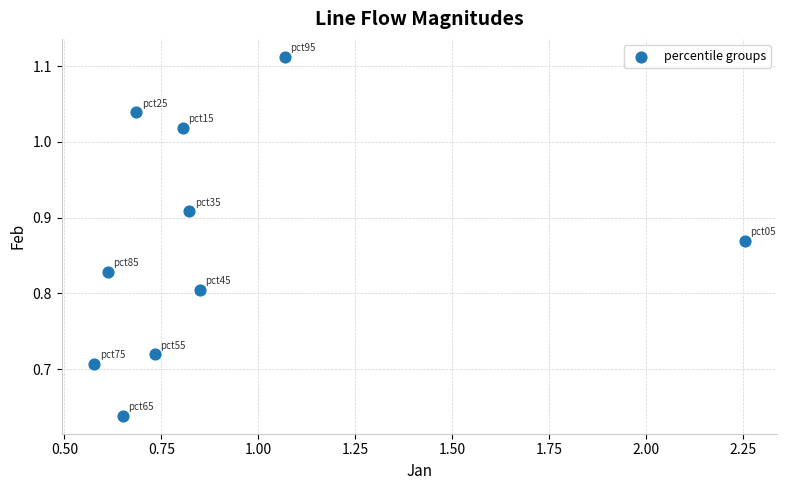

What is the range of Y values (max minus min)?

0.5